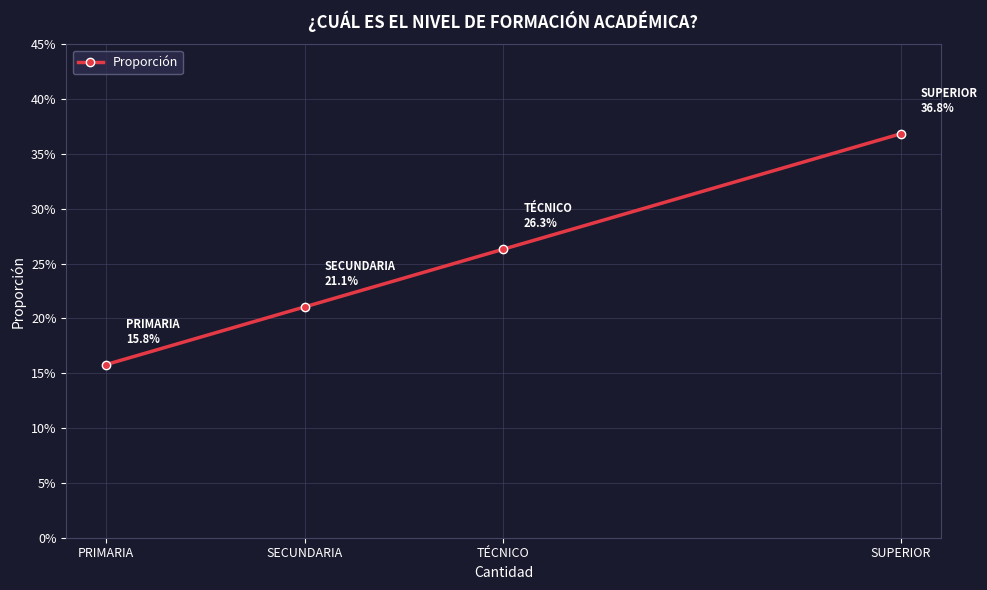

Rank the categories by value from highest to lowest.

SUPERIOR, TÉCNICO, SECUNDARIA, PRIMARIA